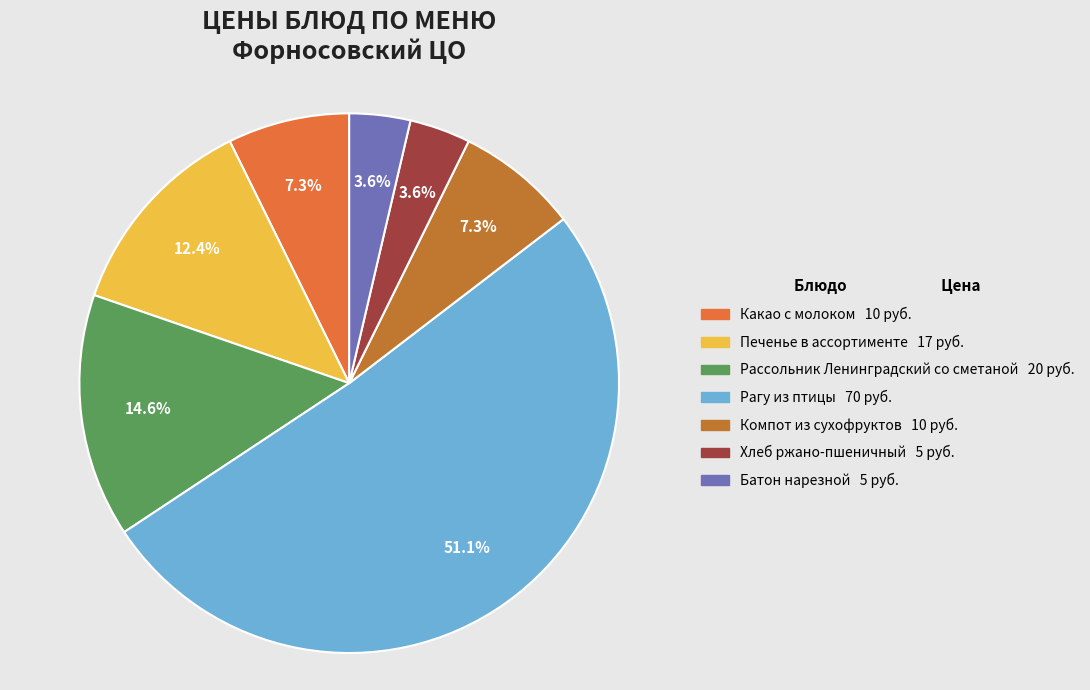

What is the ratio of the value at Печенье в ассортименте to the value at Хлеб ржано-пшеничный?

3.4